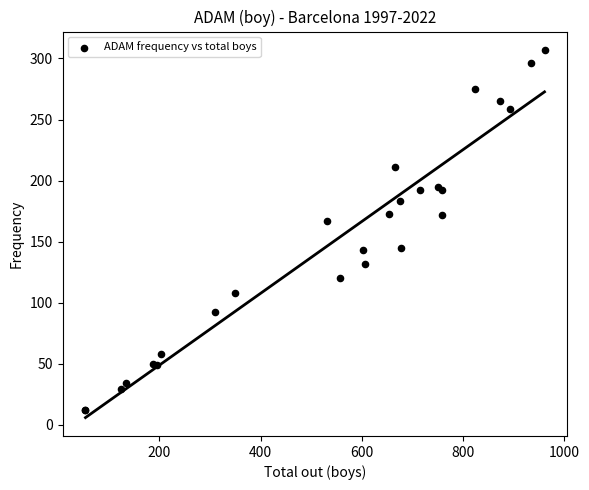

What Y value in the scatter plot is closest to 159?

167